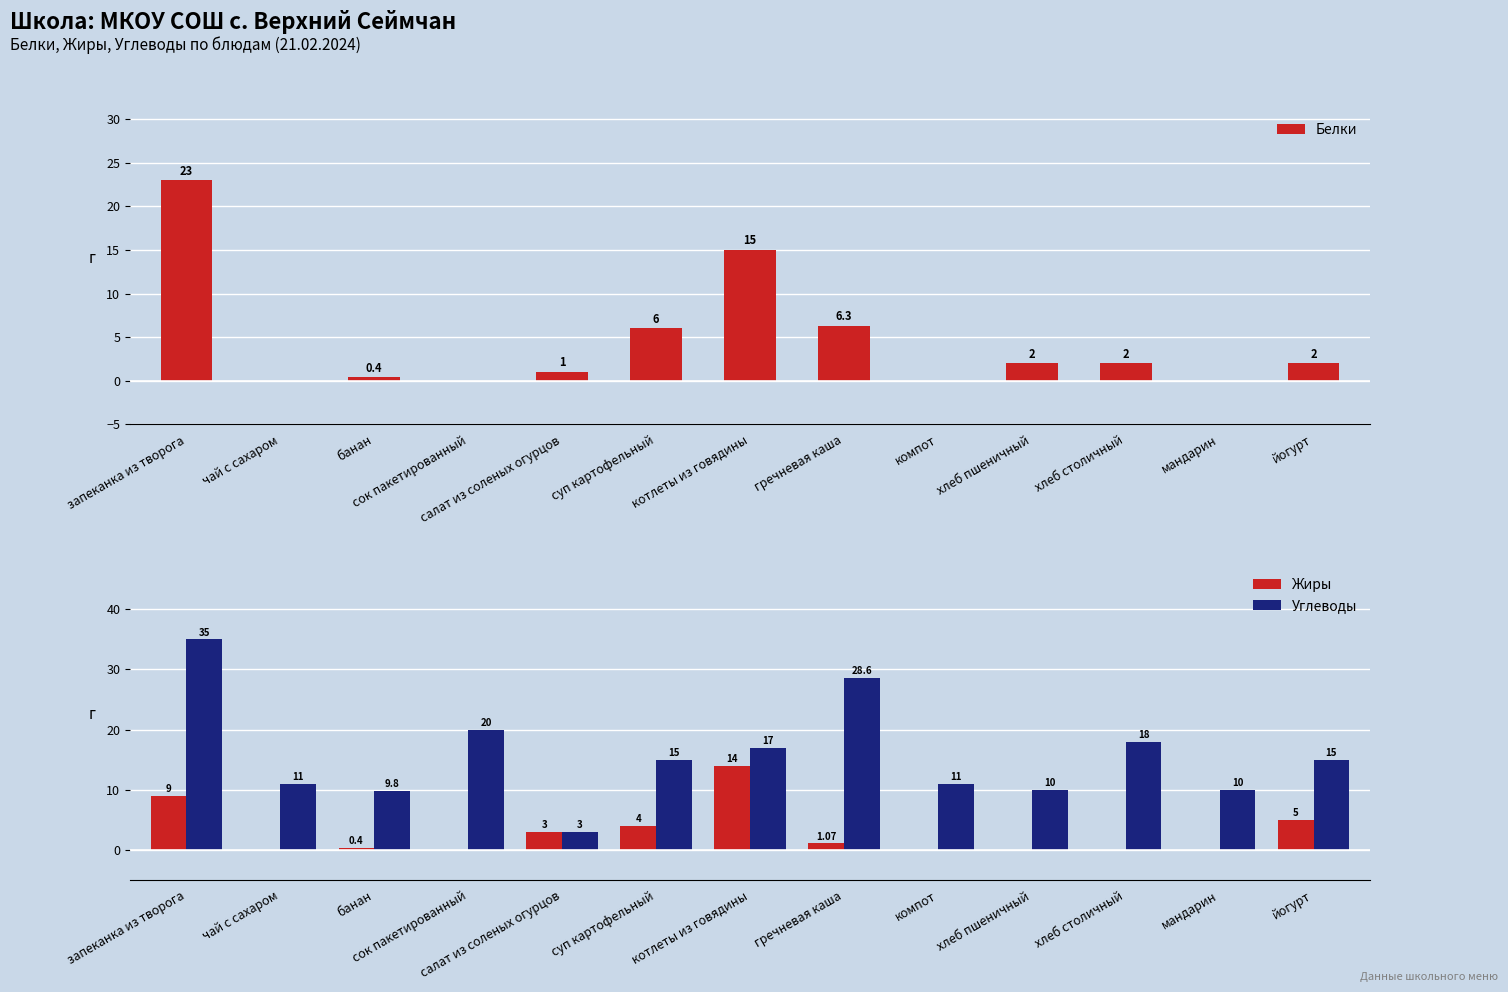

Read the Углеводы value at хлеб столичный.

18.0